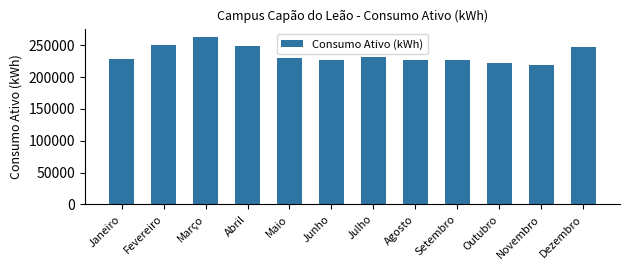

The chart shows a value of 139241 at Setembro. True or false?

False